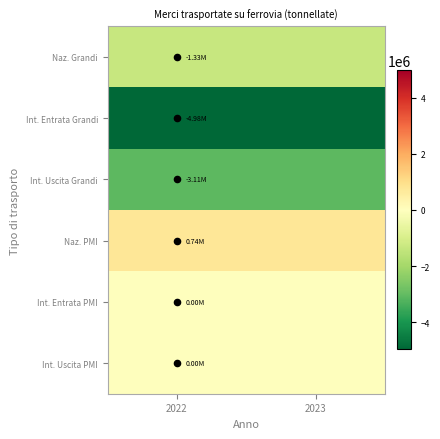

Which series has the largest total across all categories?

Naz. PMI